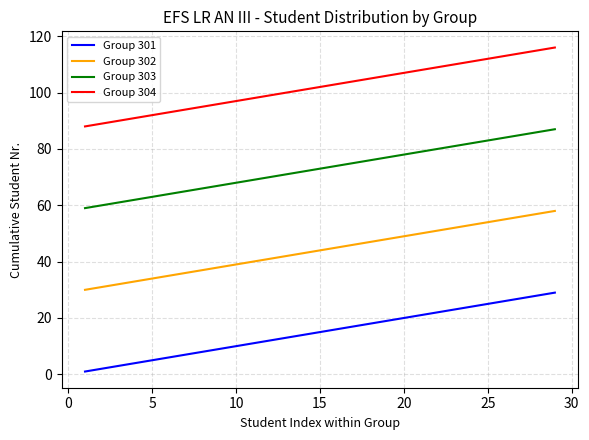

List the series in order of their peak value, highest first.

Group 304, Group 303, Group 302, Group 301